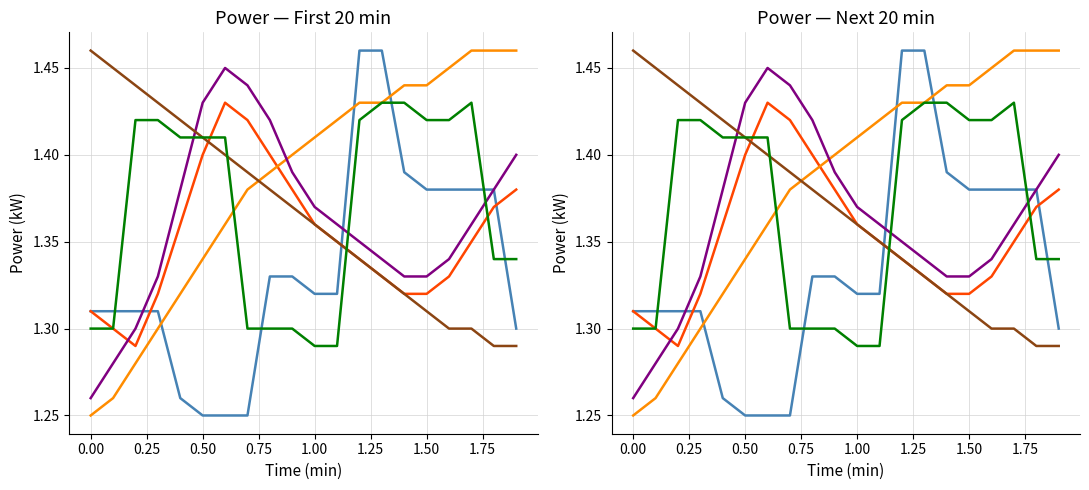

In Smoothed A, how many points are lower than both neighbors (excluding endpoints)?

1